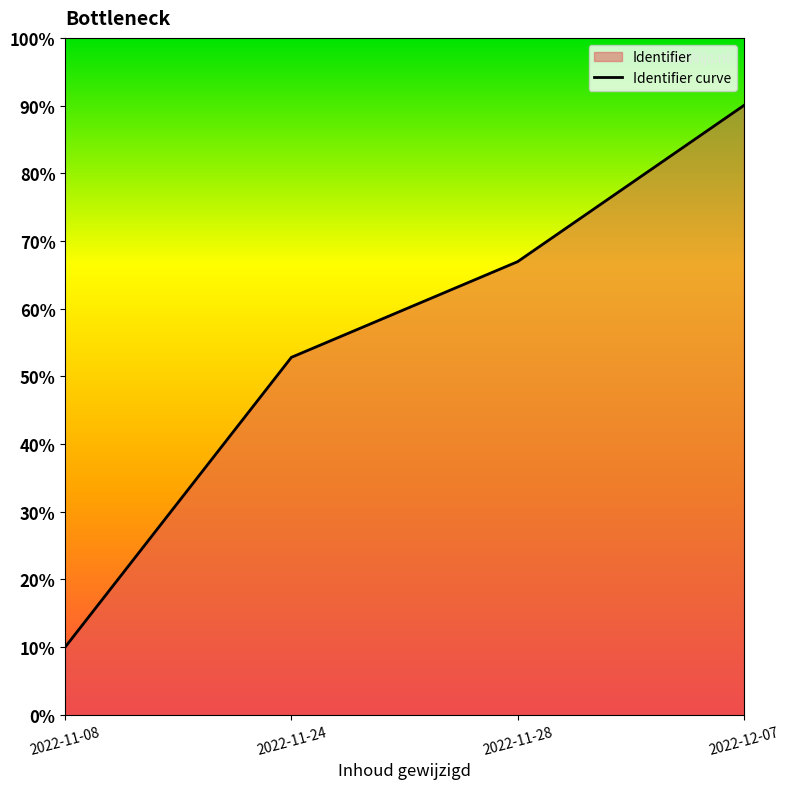

True or false: the data has more than 2 interior local peaks.

False